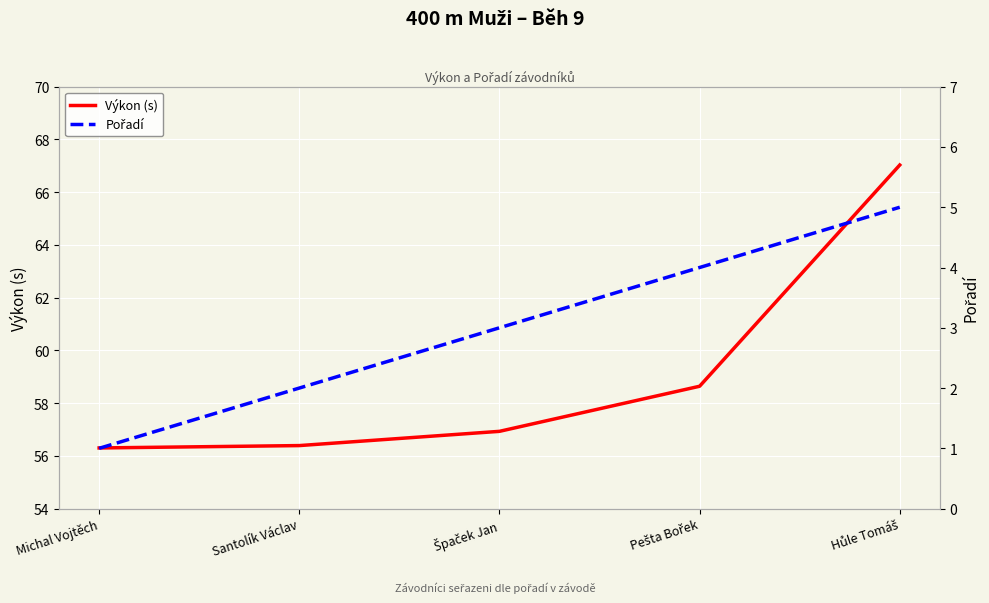

What is the label of the 5th point from the right?

Michal Vojtěch